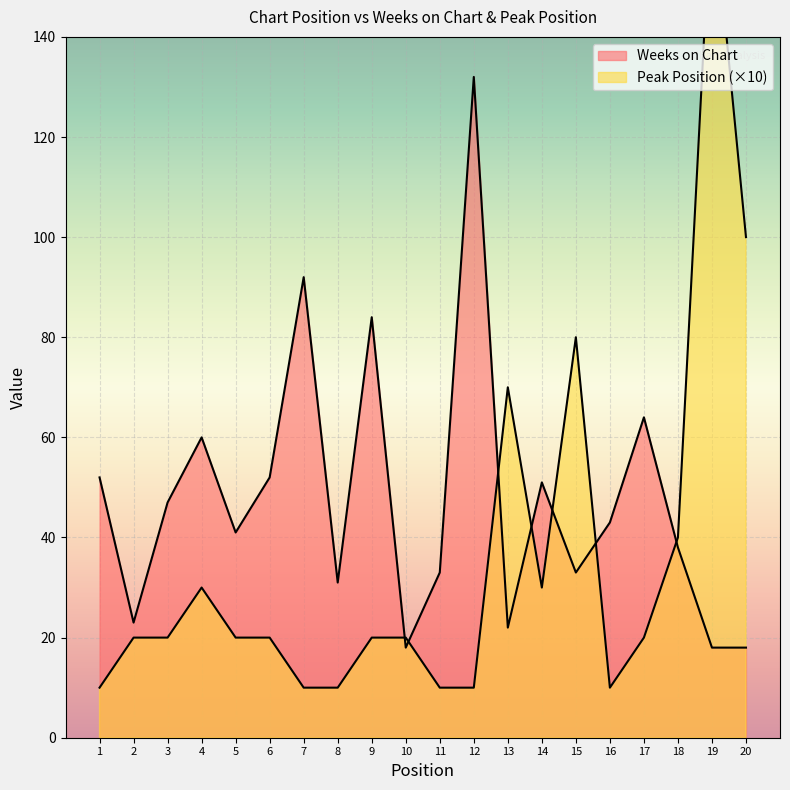

What are all the series names shown in the legend?

Weeks on Chart, Peak Position